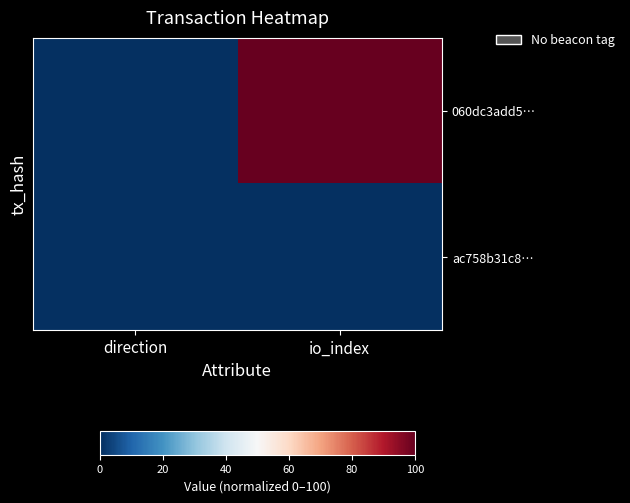

At which category is the sum across all series the highest?

io_index